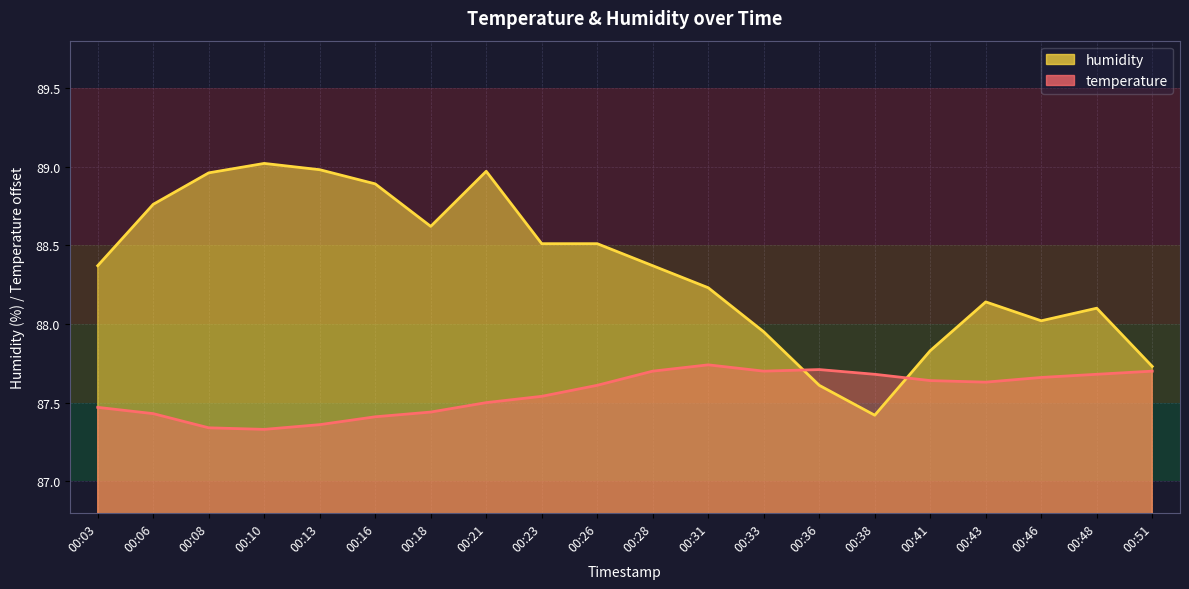

Is it true that humidity equals 125.5 at 00:16?

False